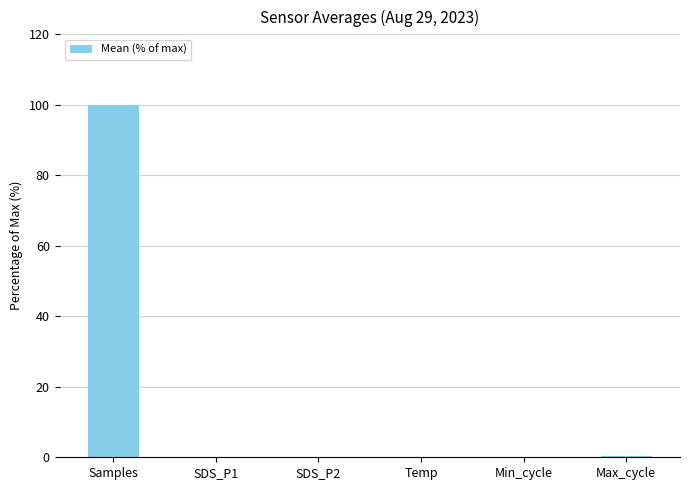

What is the sum of all values?

100.4